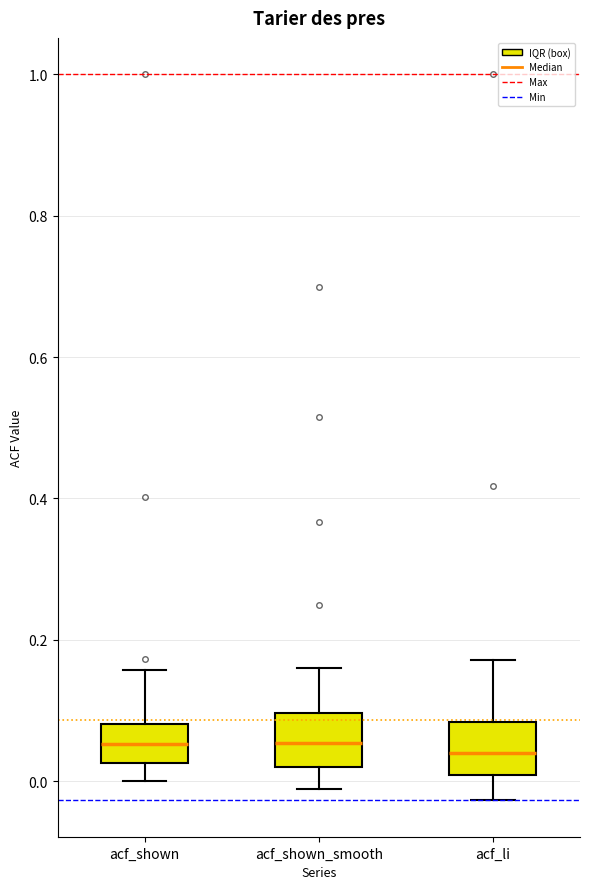

Reading left to right, read every box against the y-axis: the position of its median line, the range the box covers, and the ends of its whiskers. The values are not printed on the chart, so give them approximately, as read against the axis.

acf_shown: median 0.06, box 0.02 to 0.08, whiskers 0.00 to 0.16
acf_shown_smooth: median 0.06, box 0.02 to 0.10, whiskers -0.02 to 0.16
acf_li: median 0.04, box 0.00 to 0.08, whiskers -0.02 to 0.18